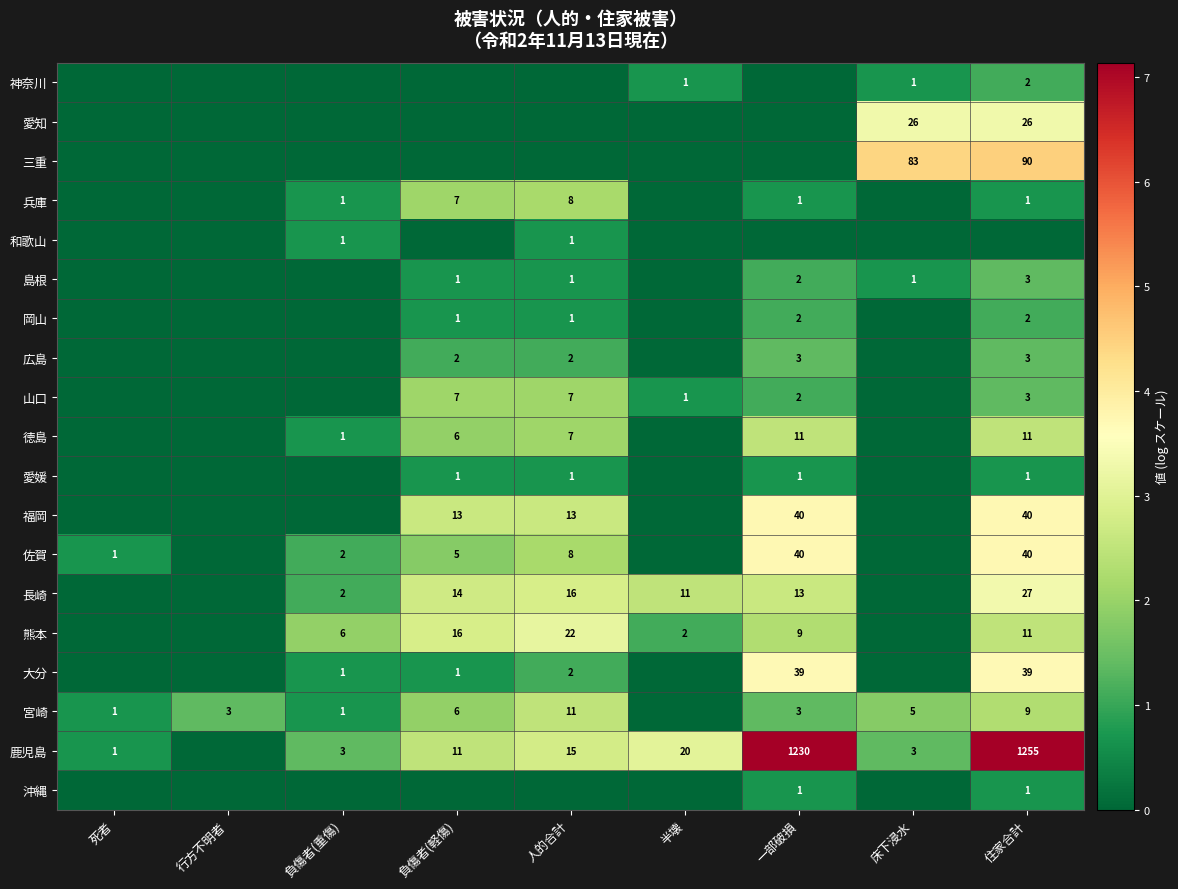

Count the number of data series in this chart.

19